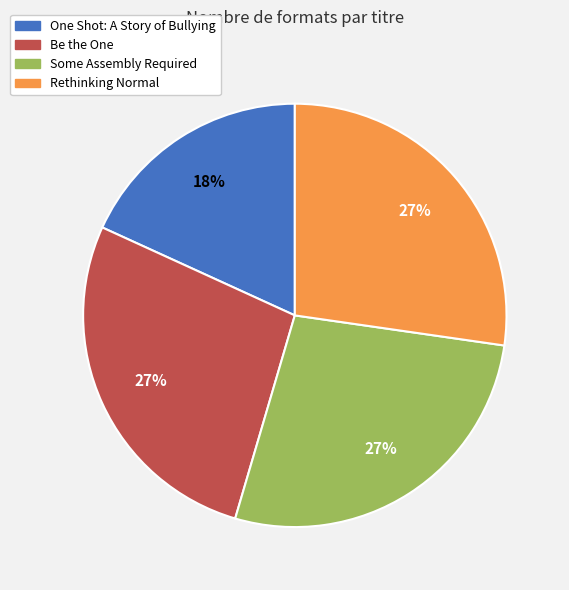

How many segments does this pie chart have?

4